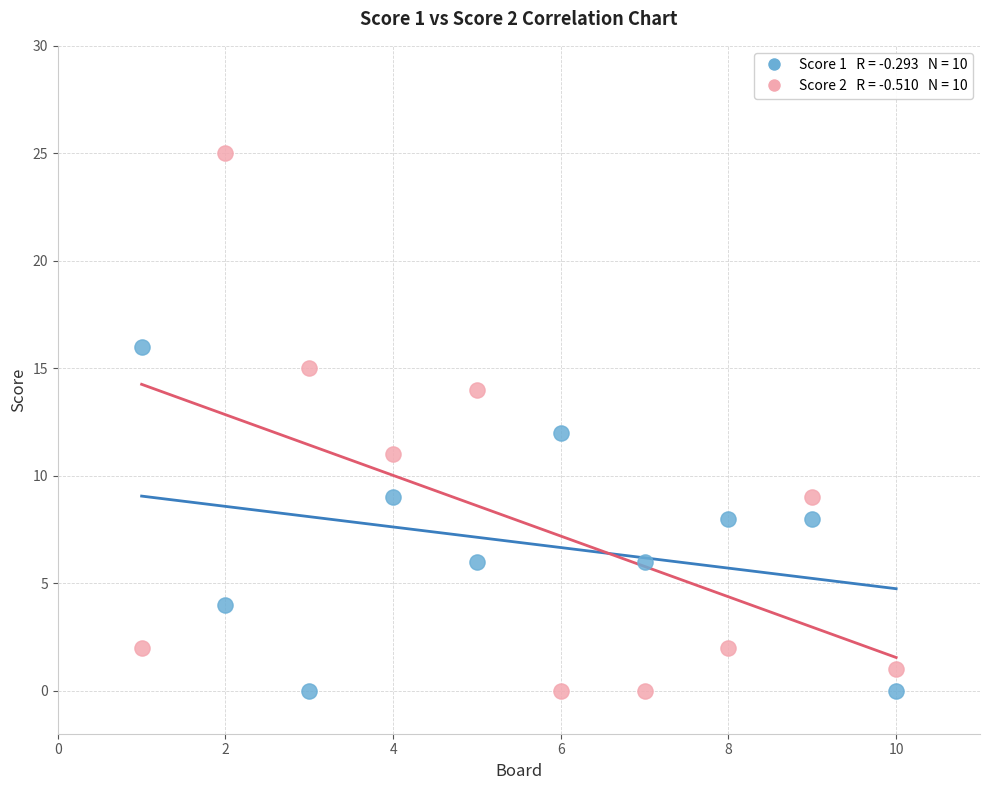

Across all data points, what is the range of X values (max minus min)?

9